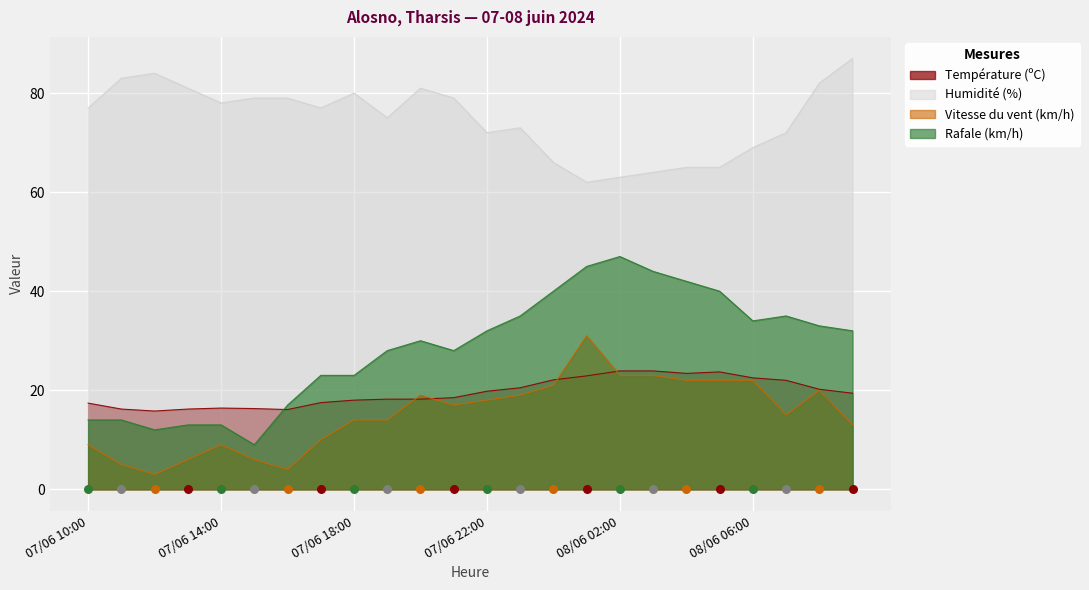

What are all the series names shown in the legend?

Température (ºC), Humidité (%), Vitesse du vent (km/h), Rafale (km/h)